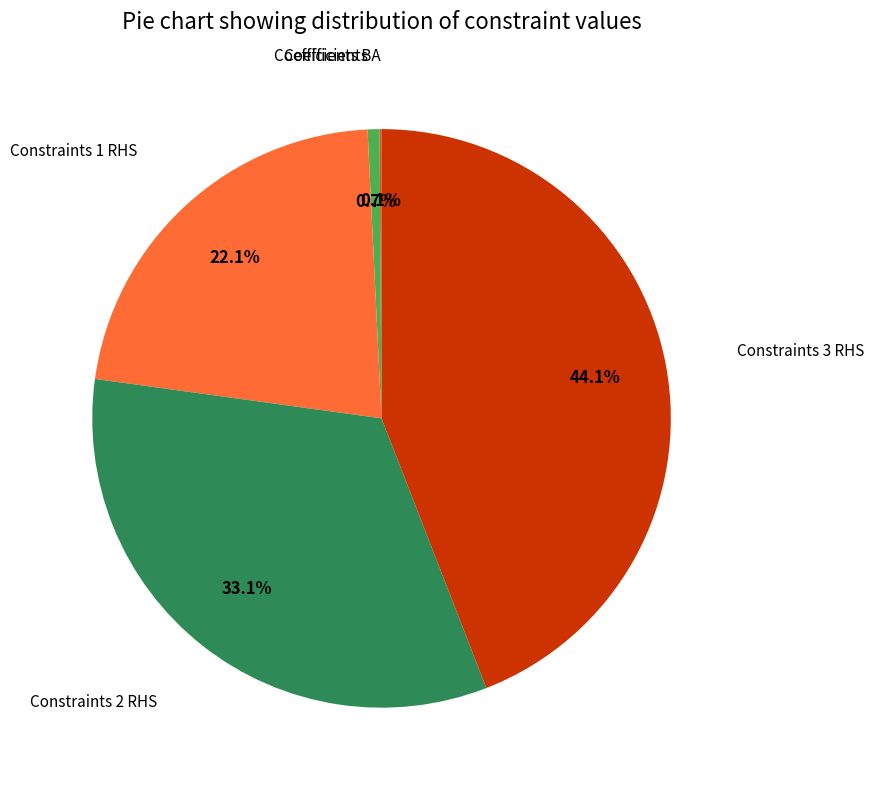

Is there any slice that represents more than half of the pie?

No